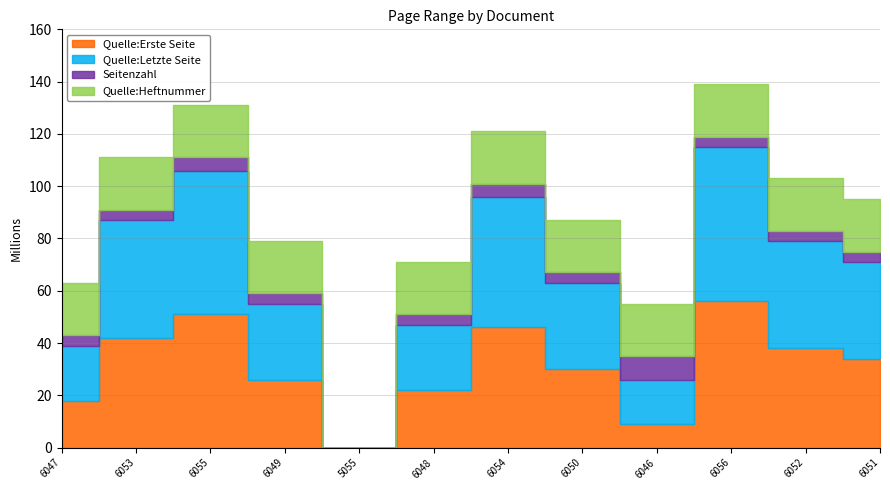

What position from the right is OPUS4-6051?

1